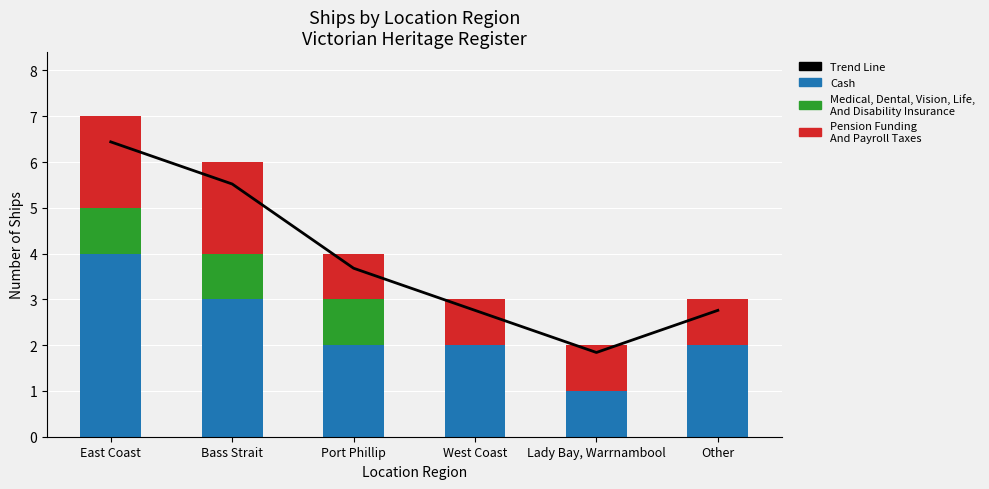

List the series in order of their overall mean, lowest first.

Medical, Dental, Vision, Life,
And Disability Insurance, Pension Funding
And Payroll Taxes, Cash, Trend Line